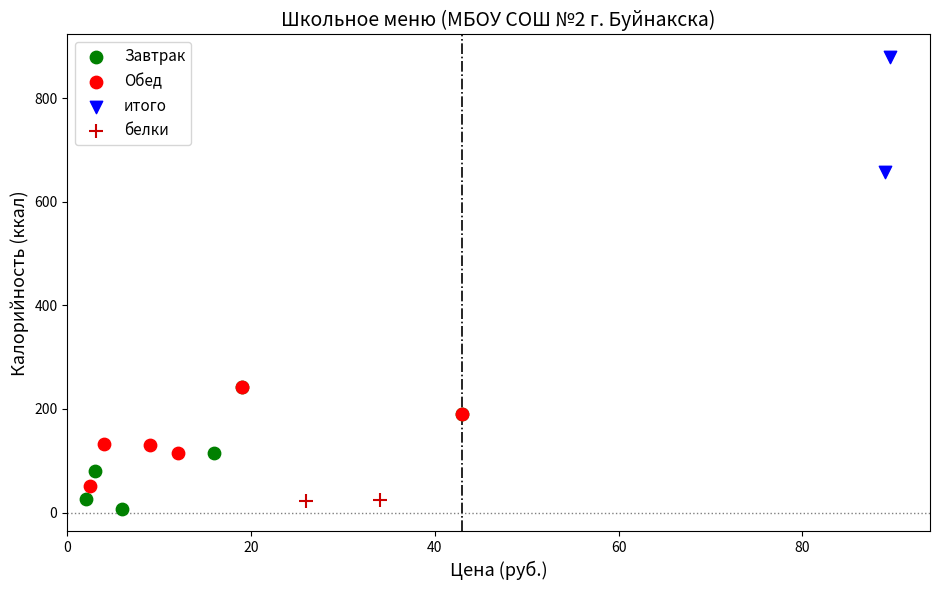

Which series has the widest spread of Y values?

Завтрак